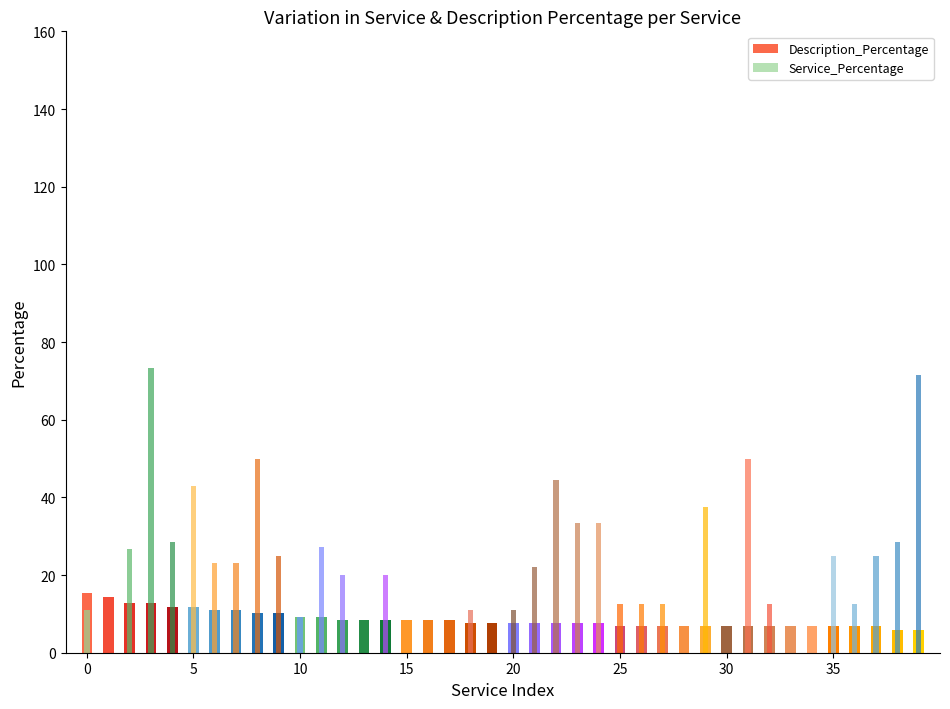

Which series changed the most between 11 and 38?

Description_Percentage